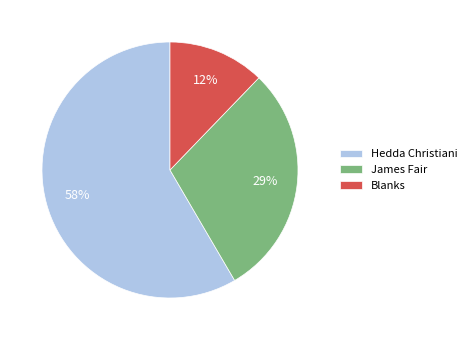

The Blanks slice represents 12% of the pie. True or false?

True